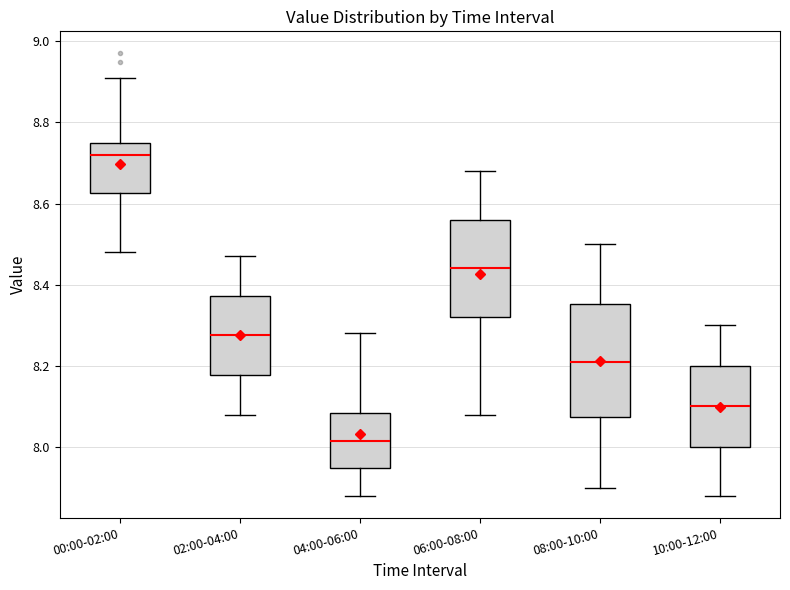

Where does the lower whisker of the box for 00:00-02:00 end on the y-axis? The values are not printed on the chart, so give them approximately, as read against the axis.

8.48